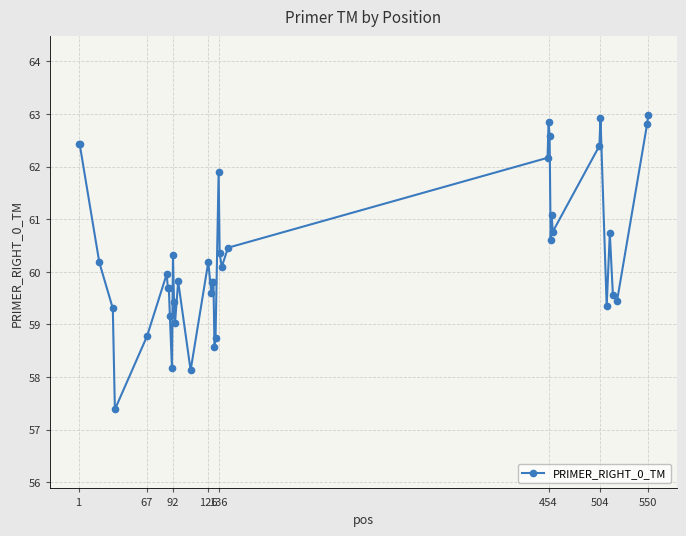

True or false: the data has more than 1 interior local peaks.

True